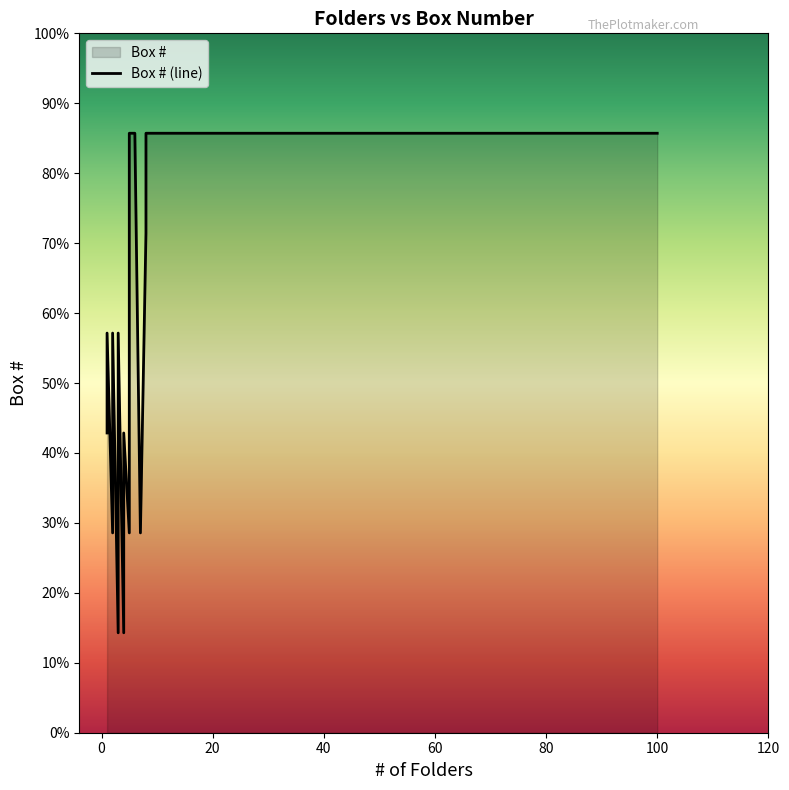

Which label corresponds to the smallest value in the chart?

4